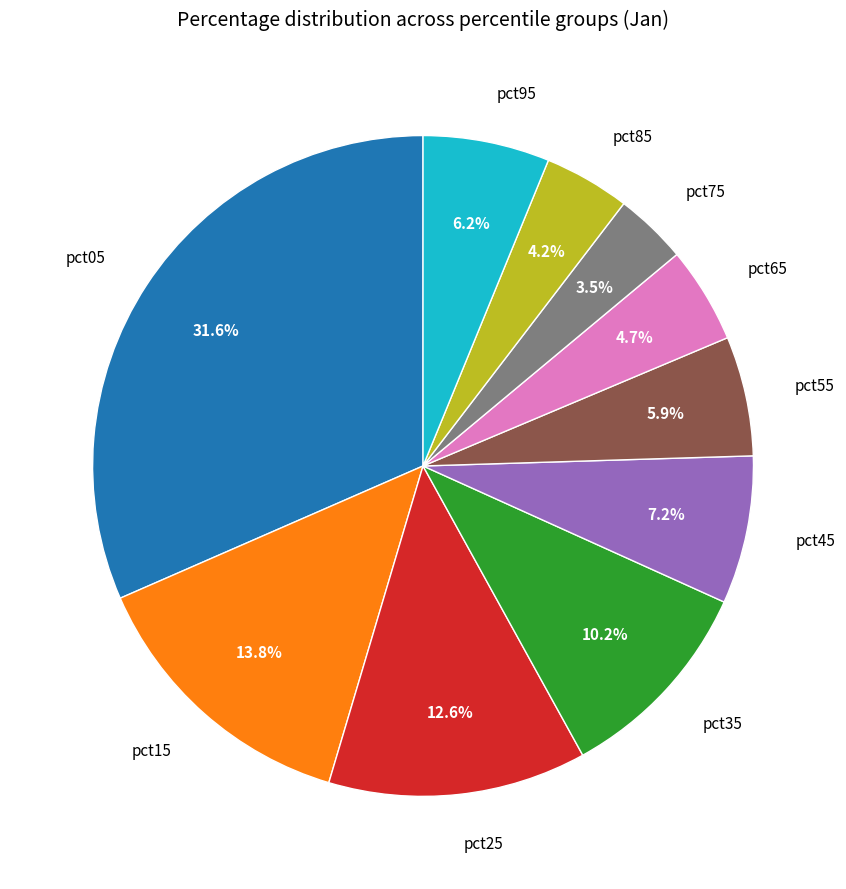

Between pct15 and pct65, which is larger?

pct15